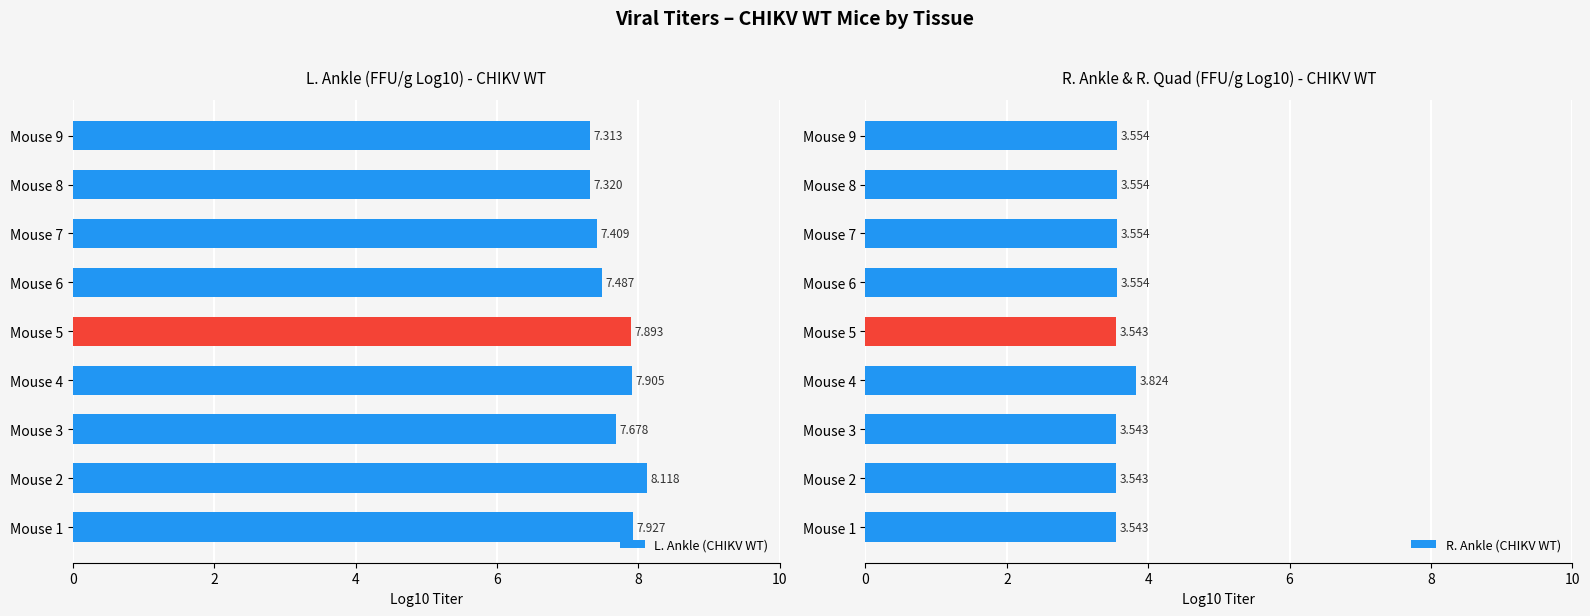

Reading left to right, extract all data points from this chart.

L. Ankle (CHIKV WT): 7.9	8.1	7.7	7.9	7.9	7.5	7.4	7.3	7.3
R. Ankle (CHIKV WT): 3.5	3.5	3.5	3.8	3.5	3.6	3.6	3.6	3.6